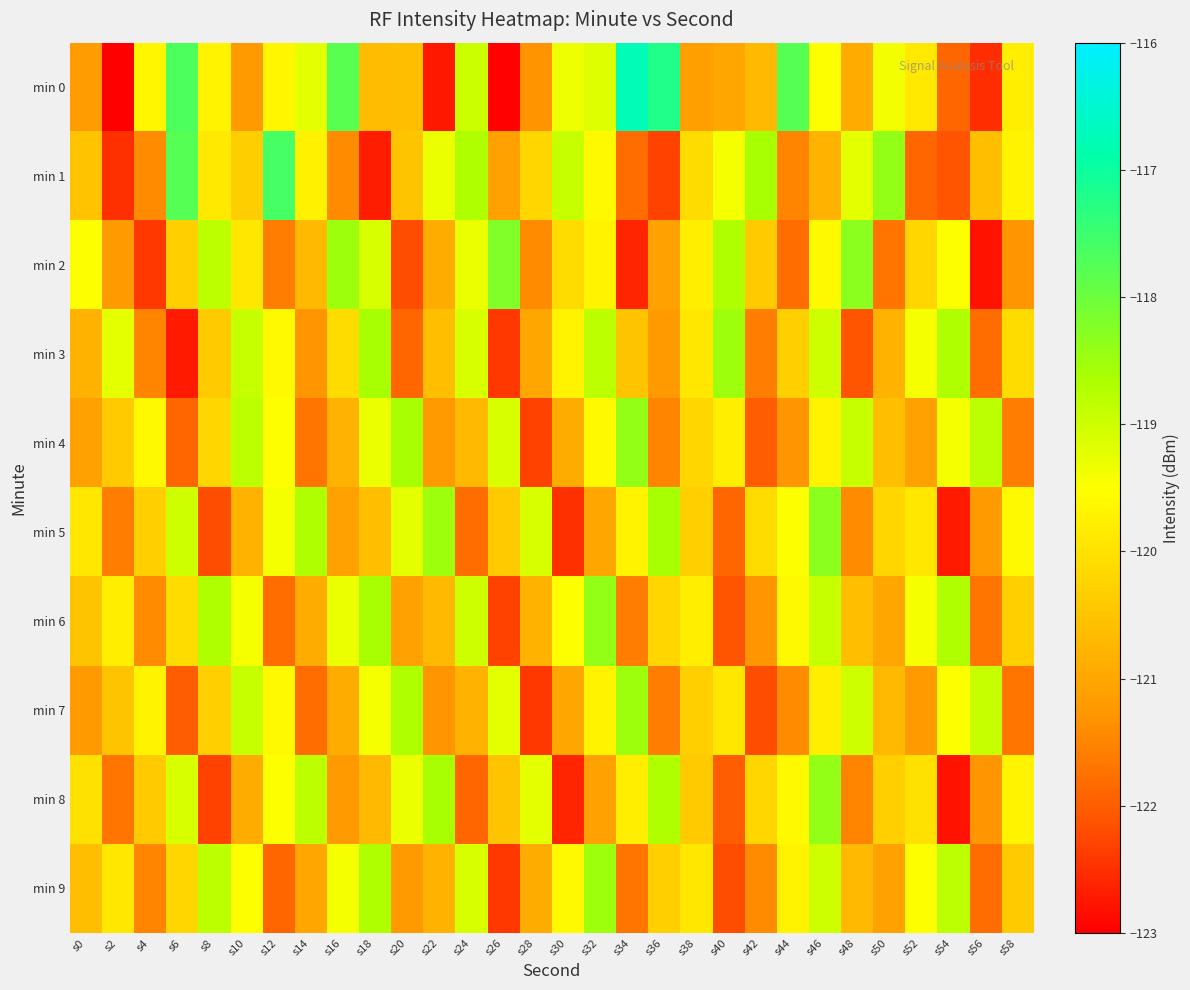

Rank the series at s38 from lowest to highest value.

min 0, min 8, min 5, min 7, min 4, min 1, min 3, min 9, min 2, min 6